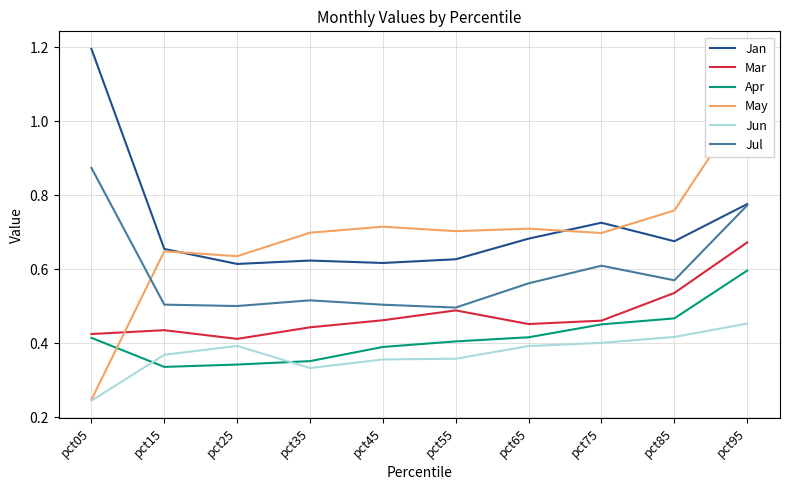

What is the maximum value for Jun?

0.5